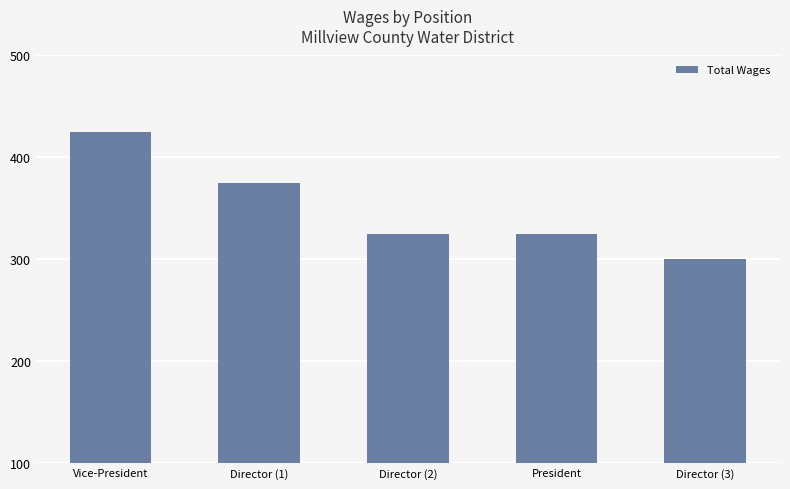

Which has a higher value, Vice-President or Director (3)?

Vice-President